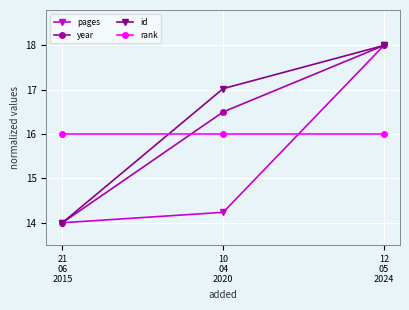

What is the value of the rank point at the 3rd from the left?

16.0